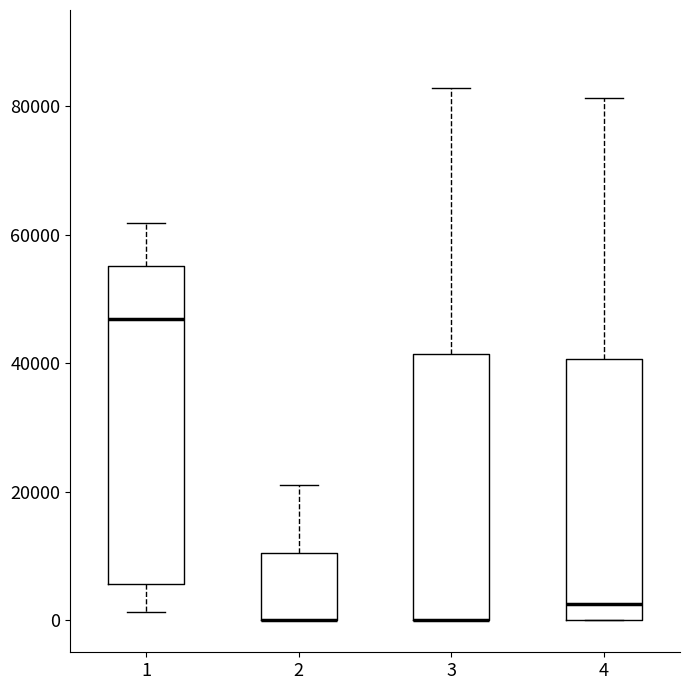

Where is the lower edge of the box at x = 1 on the y-axis? The values are not printed on the chart, so give them approximately, as read against the axis.

6000